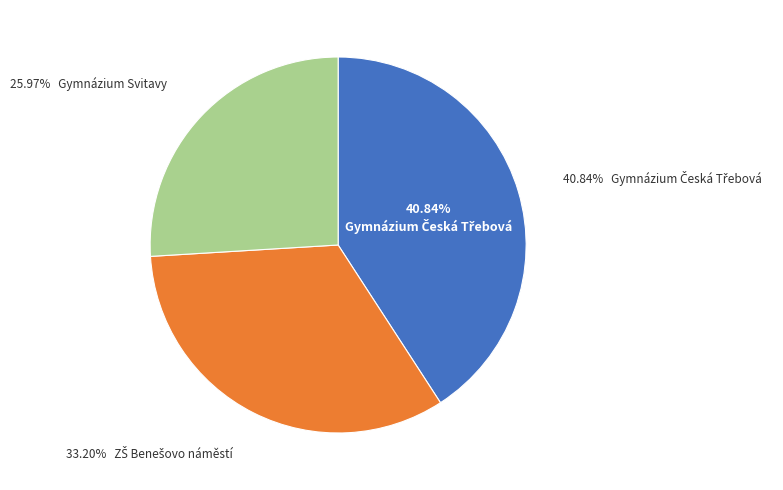

Is there a majority slice in this chart?

No